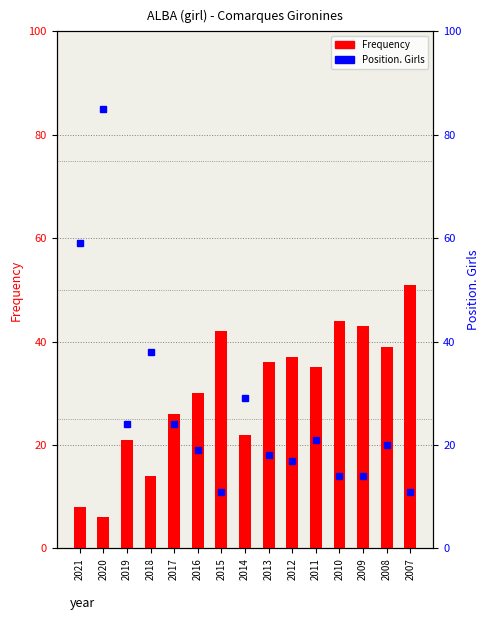

Is it true that Frequency equals 55 at 2008?

False